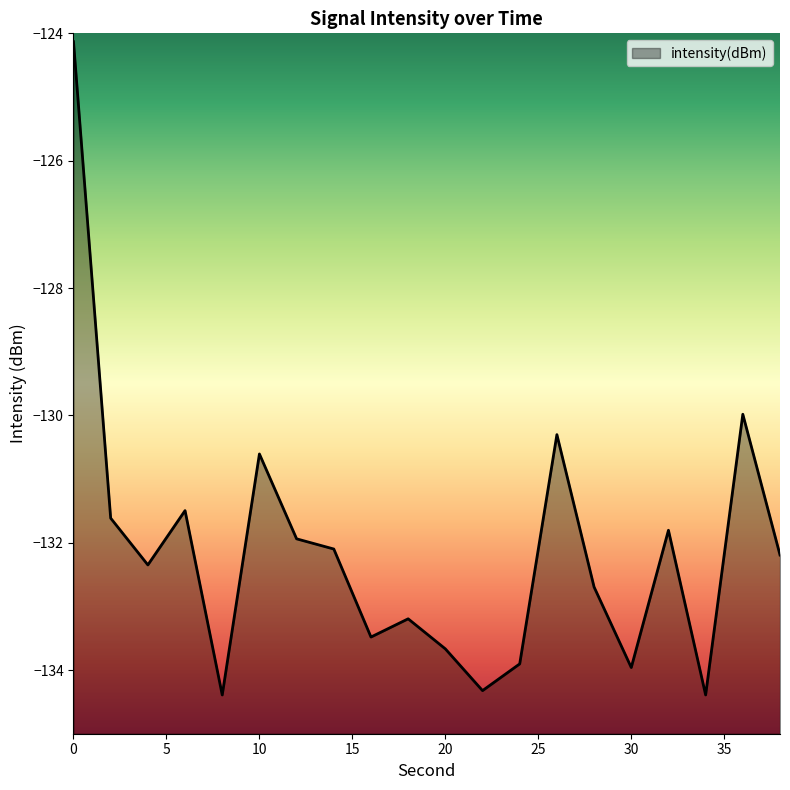

What is the change in value from 28 to 30?

-1.3